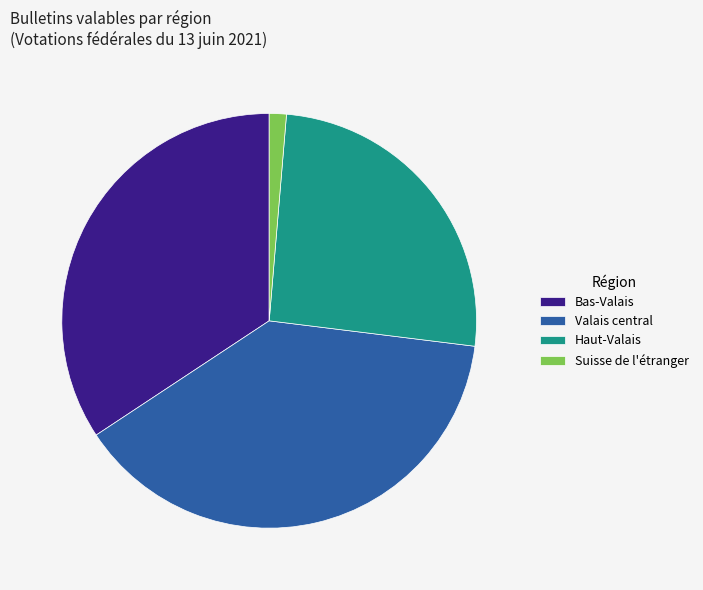

Which category has the biggest portion of the pie?

Valais central